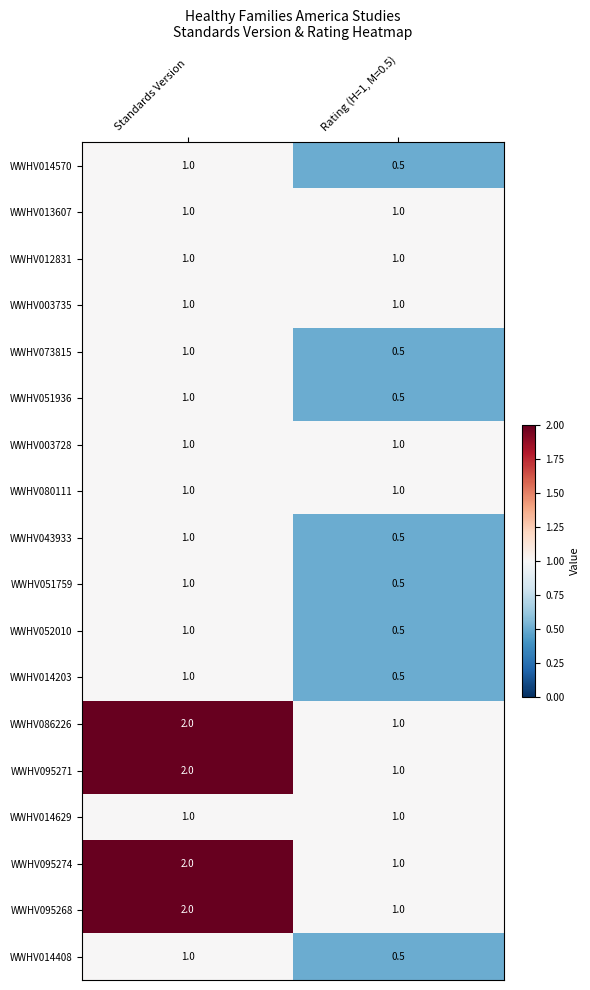

Rank the categories by WWHV014408 value from highest to lowest.

Standards Version, Rating (H=1, M=0.5)